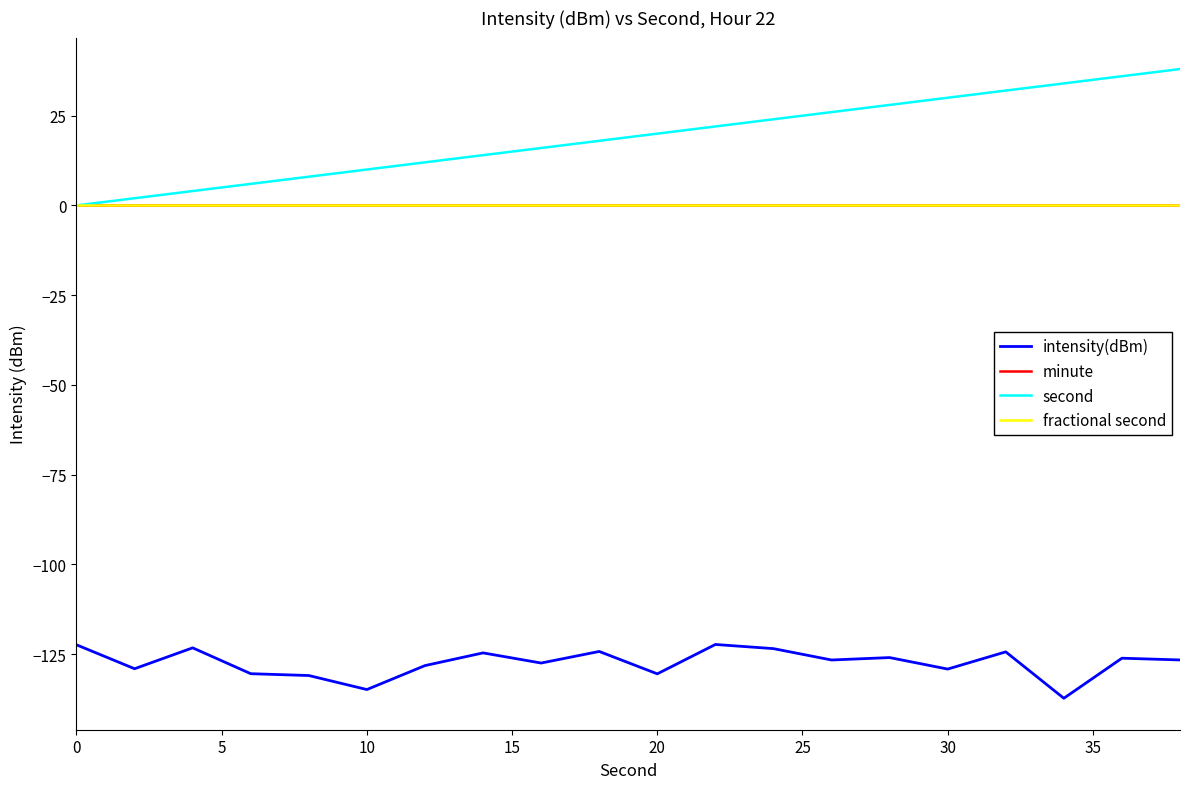

True or false: second and intensity(dBm) cross at least once.

False